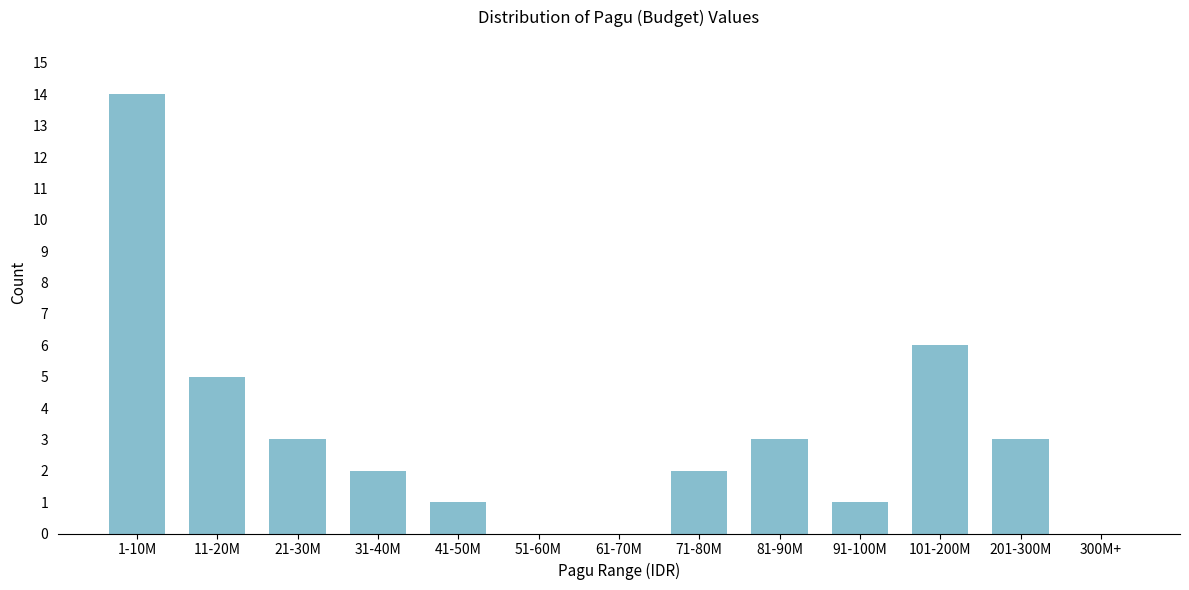

Reading left to right, what are all the values shown in this chart?

1-10M=14	11-20M=5	21-30M=3	31-40M=2	41-50M=1	51-60M=0	61-70M=0	71-80M=2	81-90M=3	91-100M=1	101-200M=6	201-300M=3	300M+=0